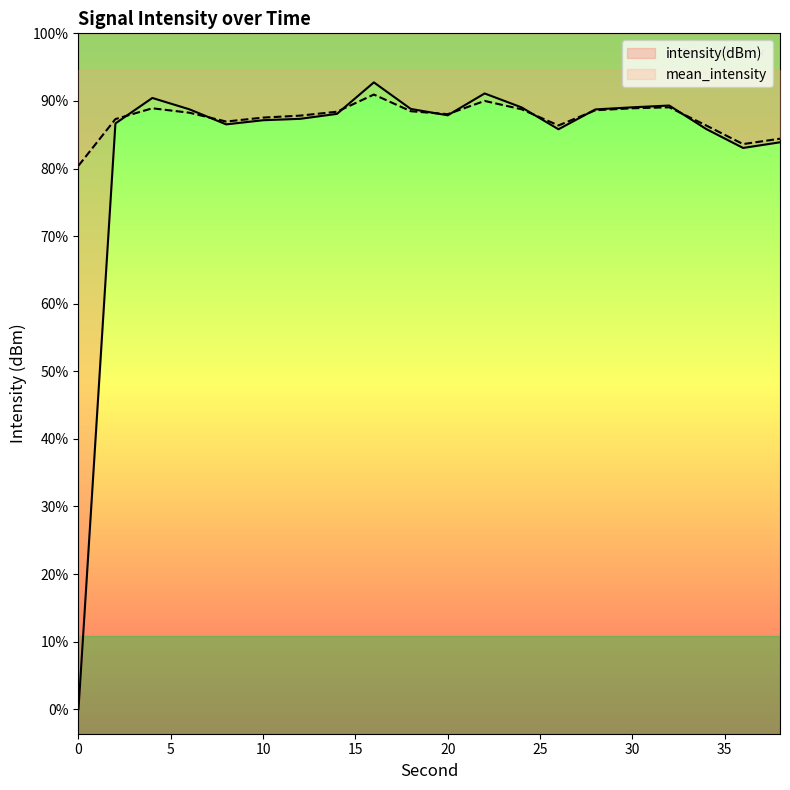

Which series ends up on top after the final intersection of mean_intensity and intensity(dBm)?

mean_intensity